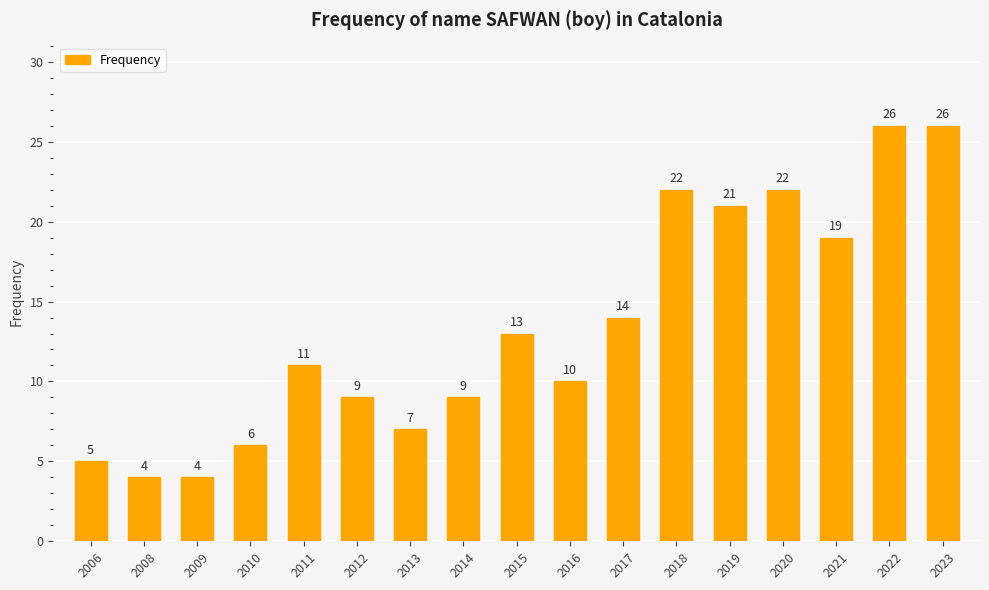

What is the average value?

13